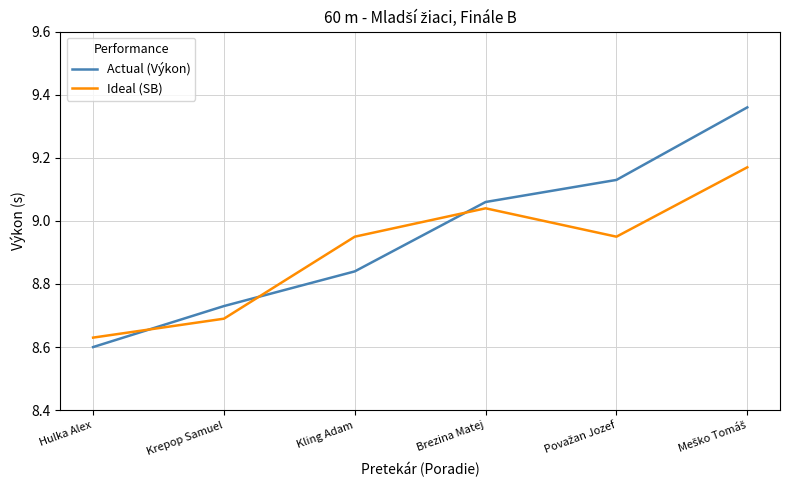

What are all the series names shown in the legend?

Actual (Výkon), Ideal (SB)